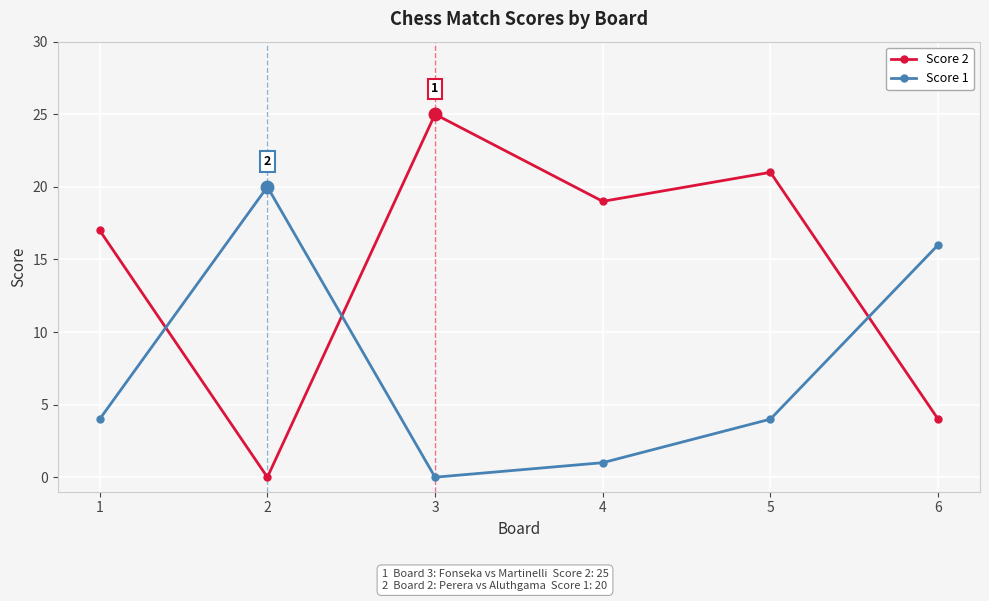

Reading left to right, extract all data points from this chart.

Score 2: 17	0	25	19	21	4
Score 1: 4	20	0	1	4	16